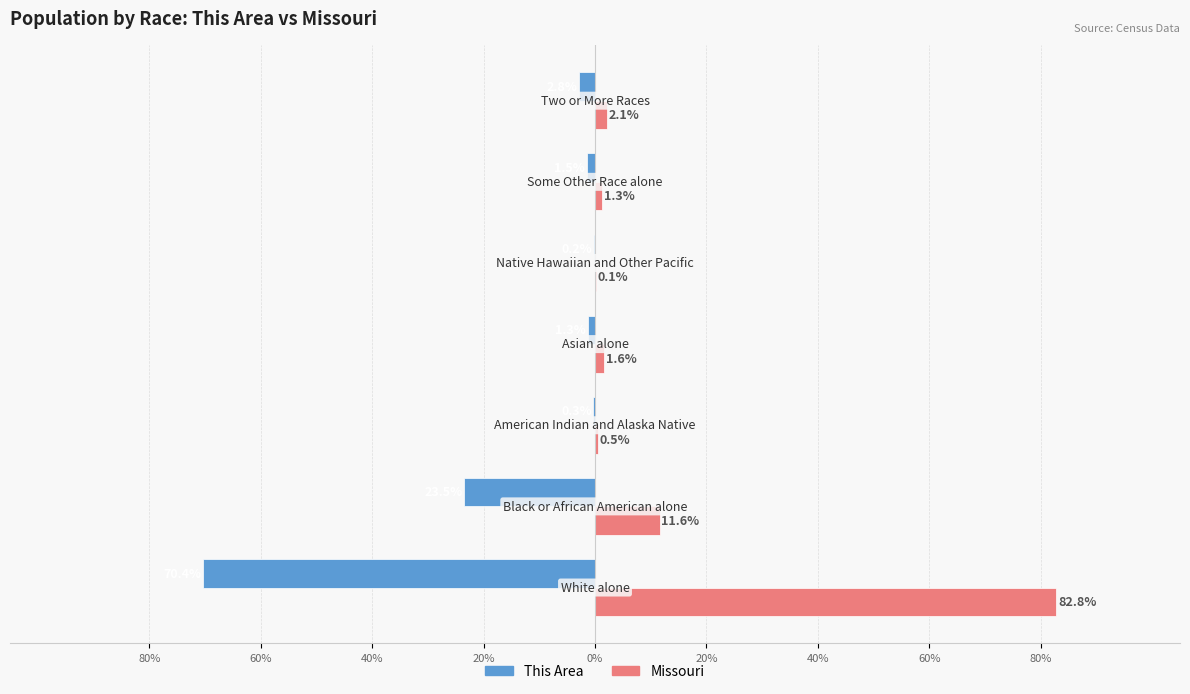

What are all the series names shown in the legend?

This Area, Missouri